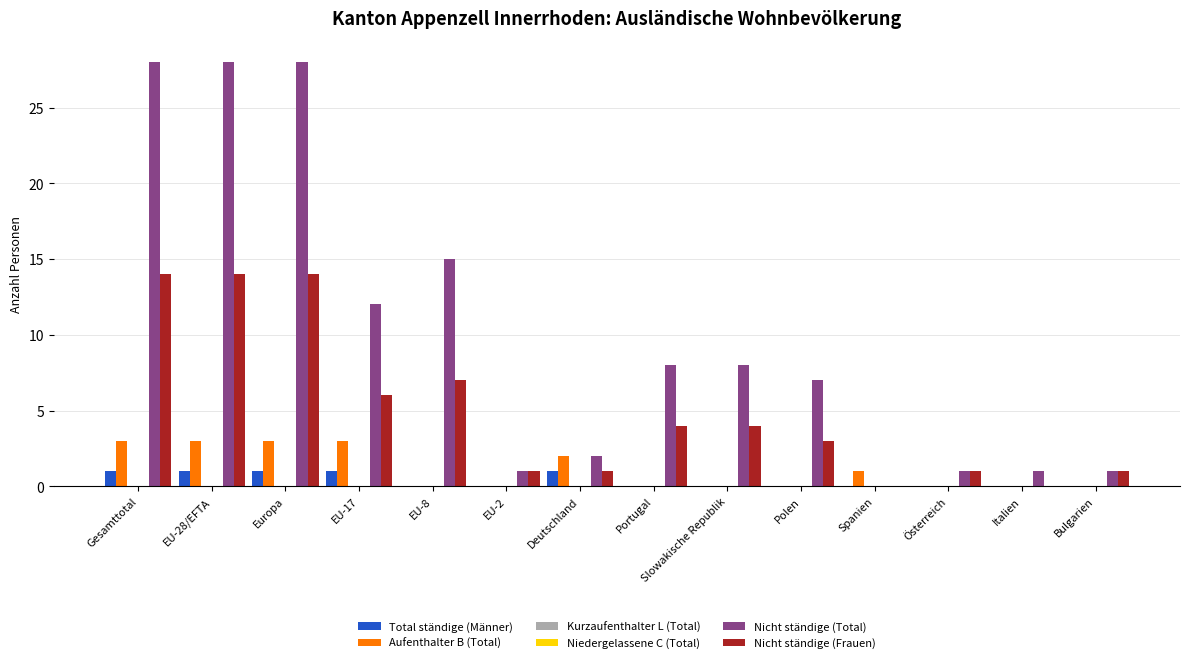

How many Total ständige (Männer) values are between 0 and 1?

14